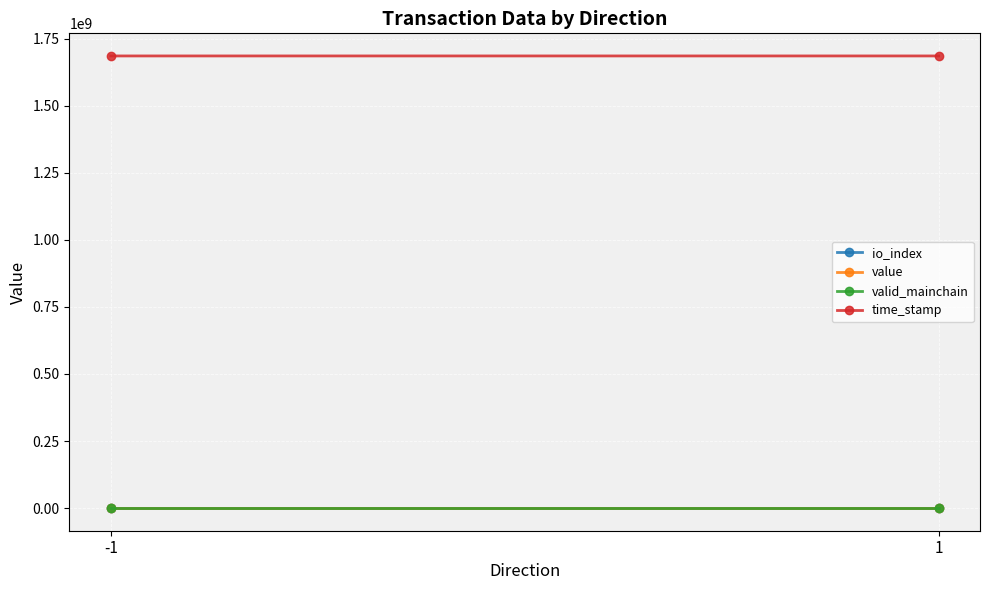

Between 1 and -1, which is larger?

1